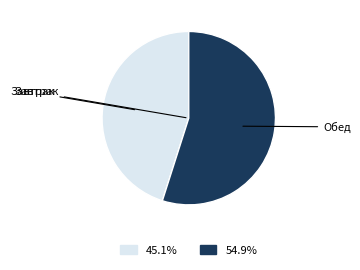

How many slices are in this pie chart?

2